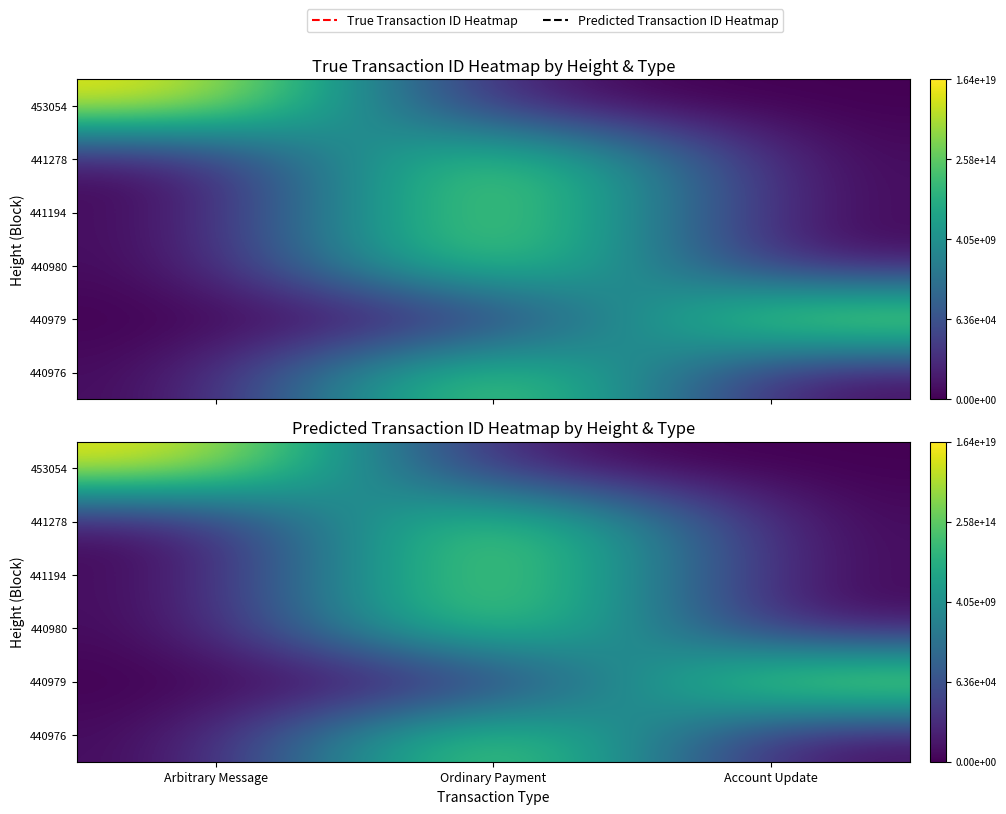

At how many categories does at least one series exceed 26?

3